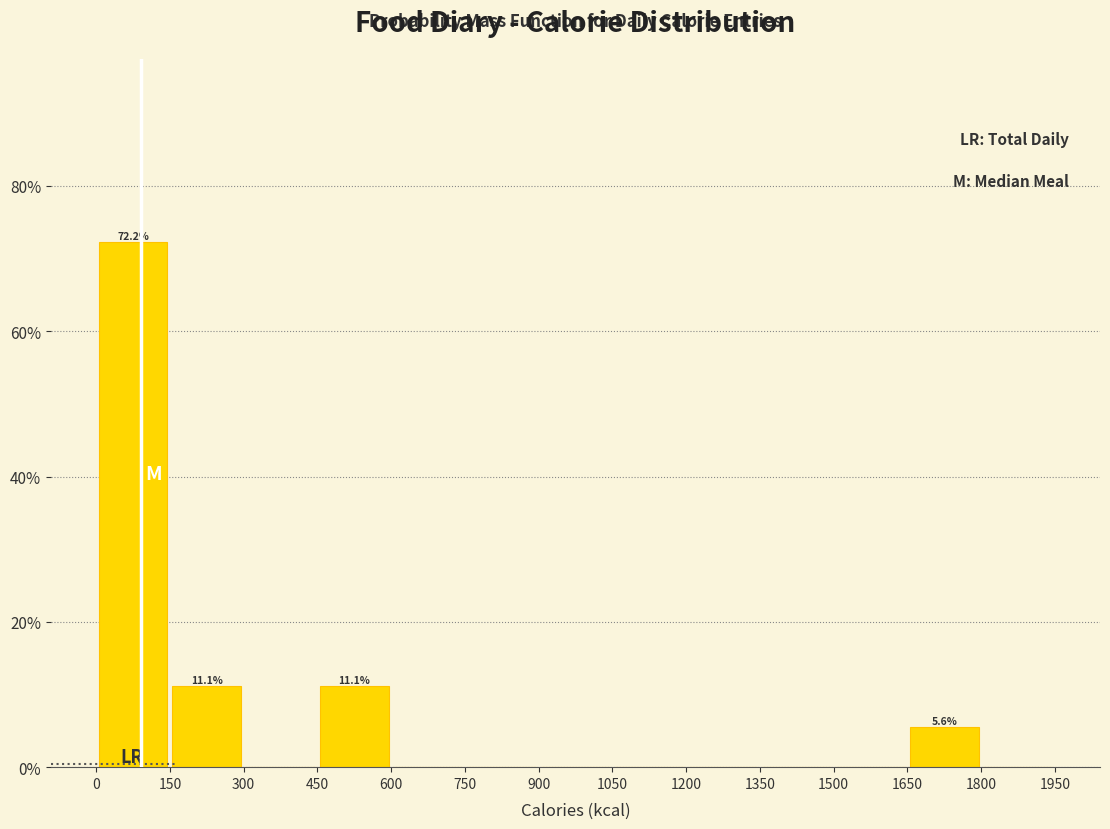

Which range on the x-axis has the tallest bar?

0 to 150